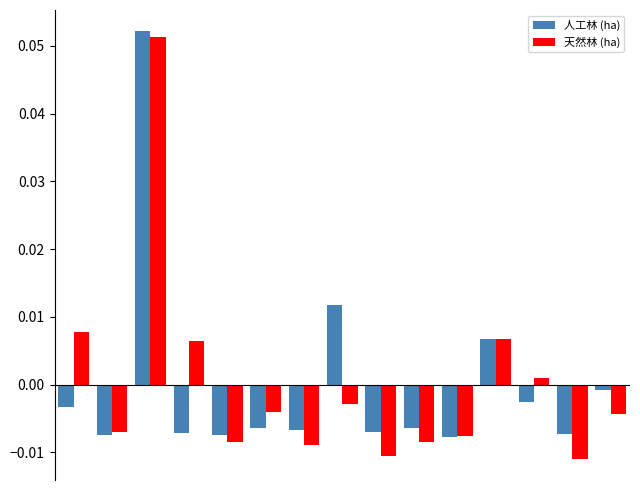

At how many categories does at least one series exceed 0?

6